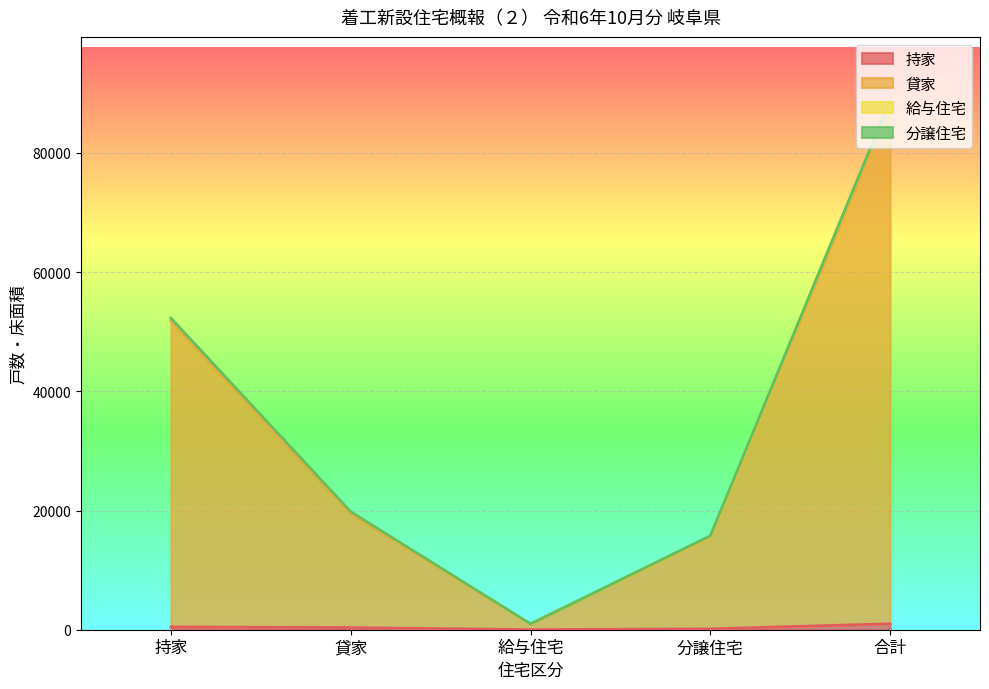

What is the approximate value of 持家 at 持家?

470